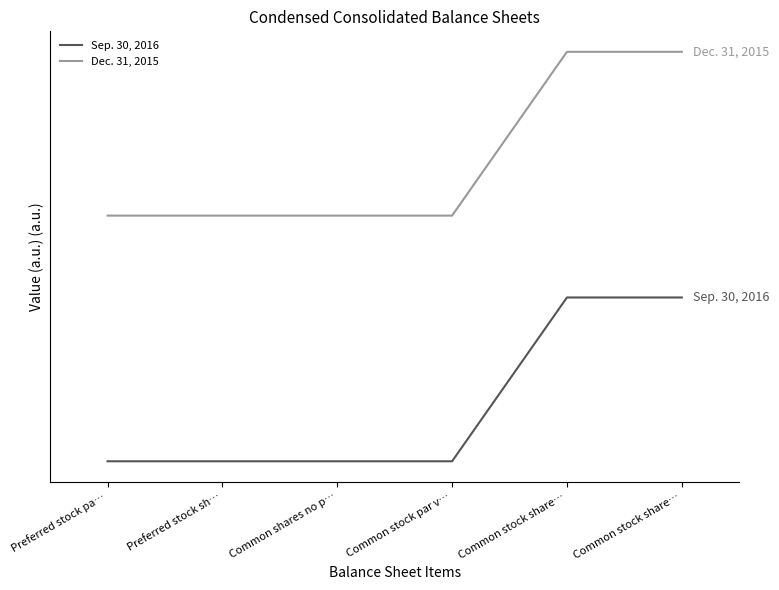

What is the sum of the Sep. 30, 2016 values at Common stock share… and Preferred stock pa…?

1.0